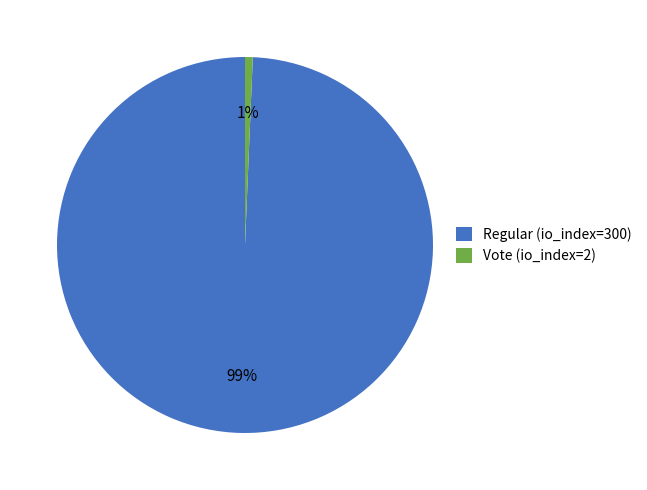

Do Vote (io_index=2) and Regular (io_index=300) together represent more than half of the pie?

Yes